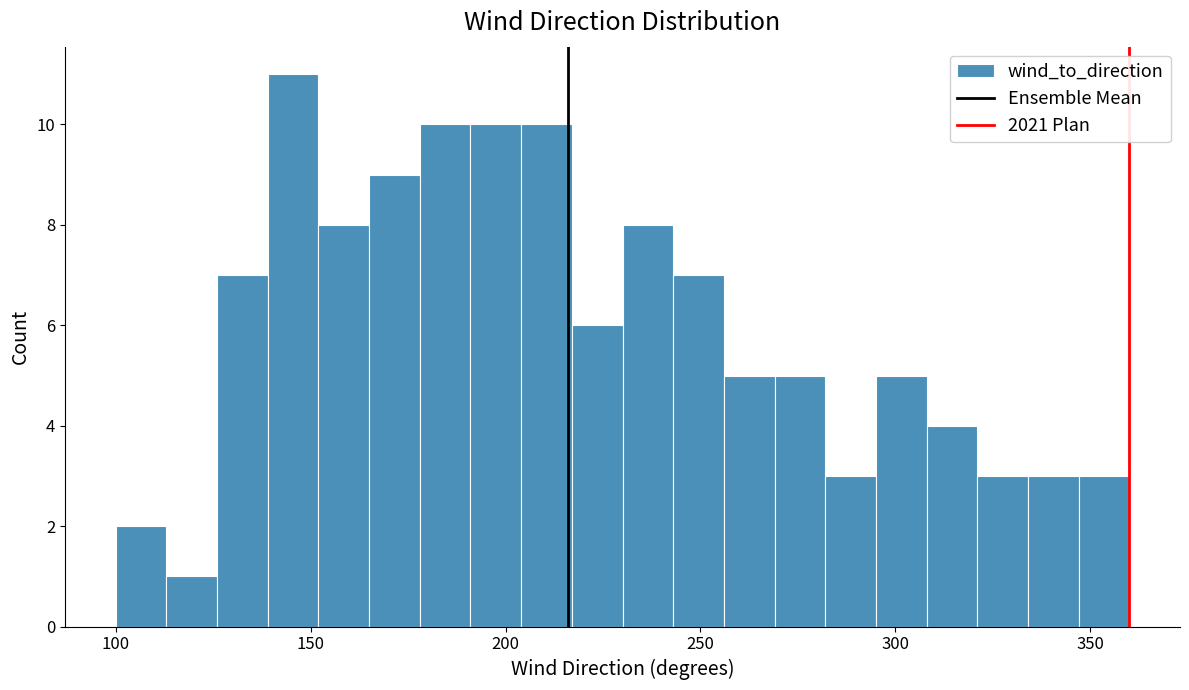

Read against the x-axis, roughly where is the centre of the tallest bar?

145